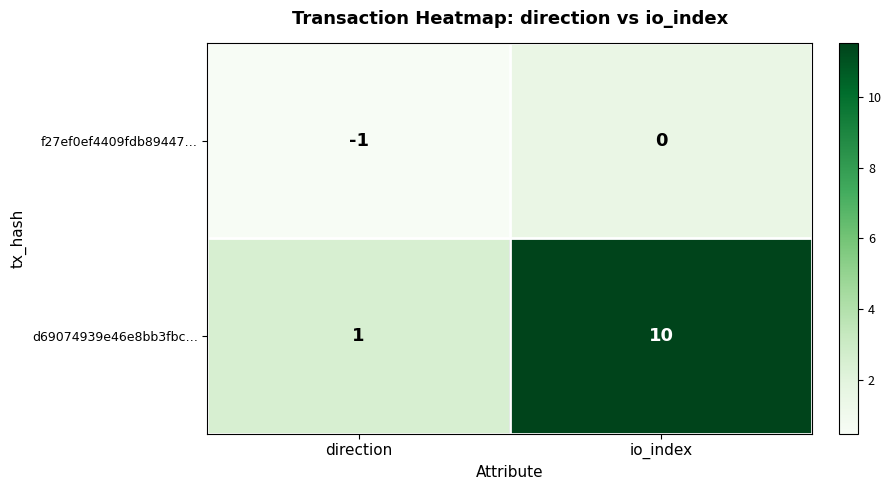

Is it true that f27ef0ef4409fdb89447… equals -1 at io_index?

False